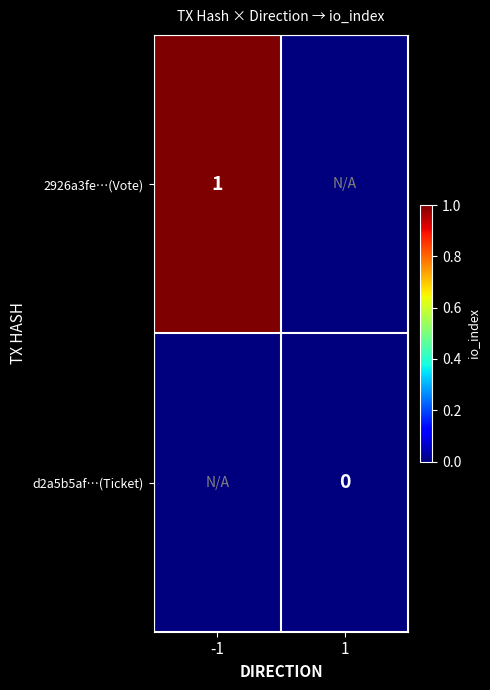

True or false: 2926a3fe…(Vote) has a value of 1.4 at -1.

False